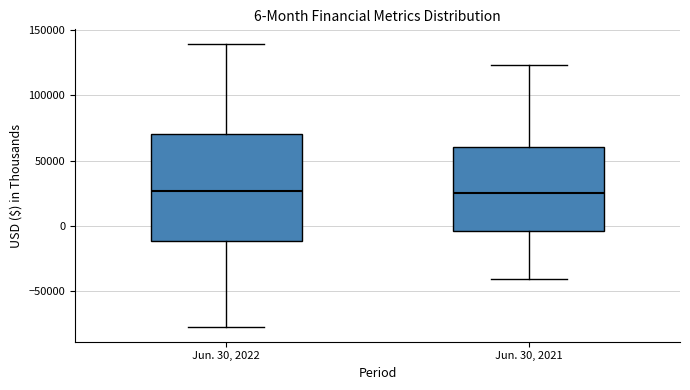

Comparing the boxes themselves (not the whiskers), which one is the tallest?

Jun. 30, 2022